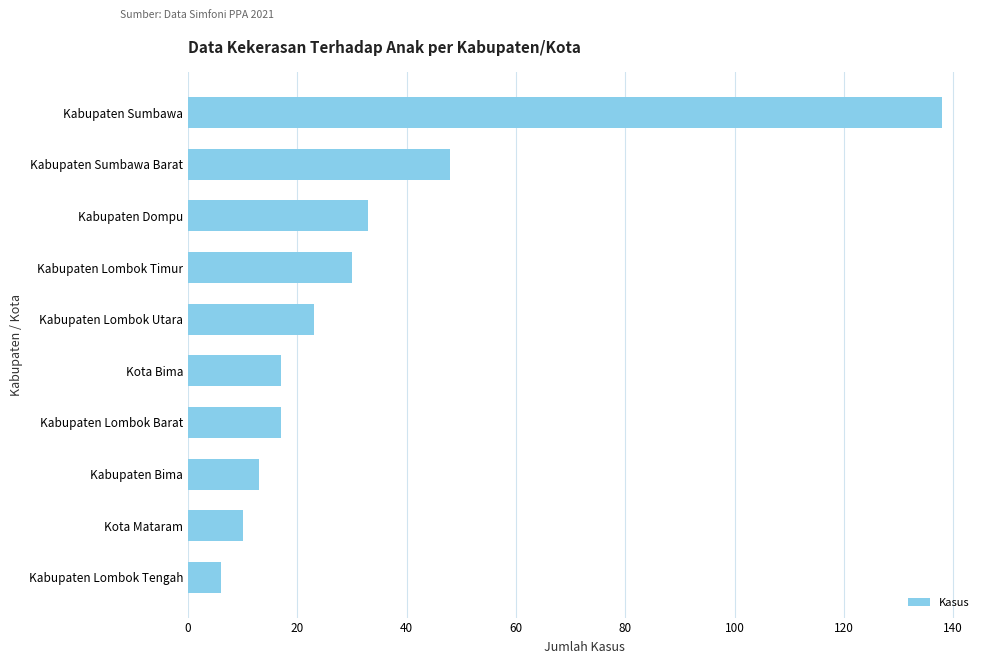

What is the smallest value displayed?

6